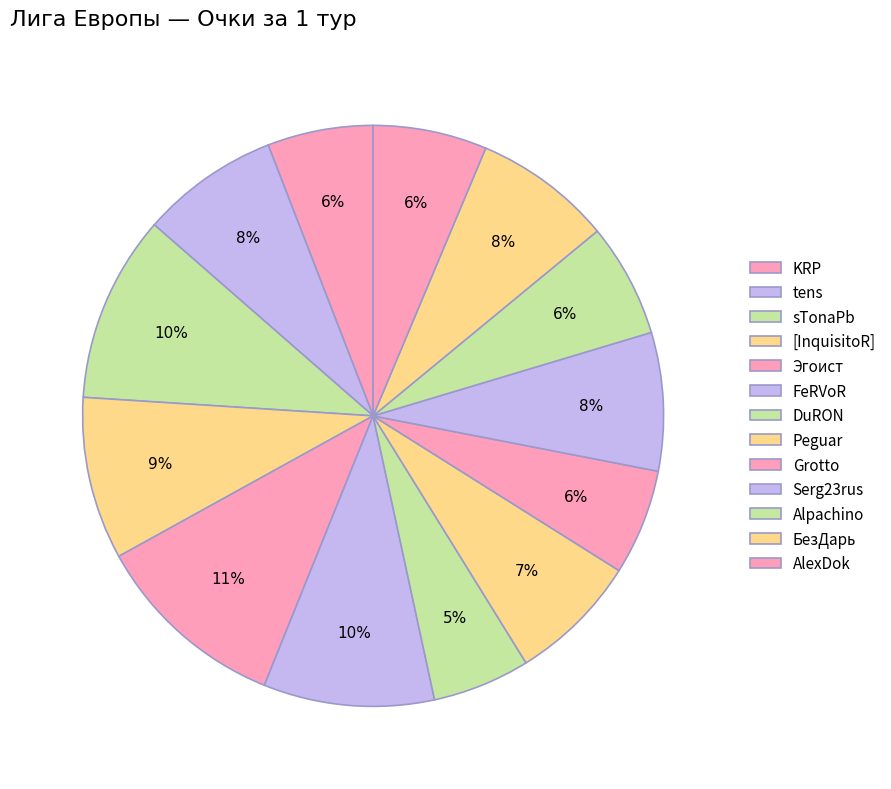

What percentage is the Peguar slice, to the nearest percent?

7%